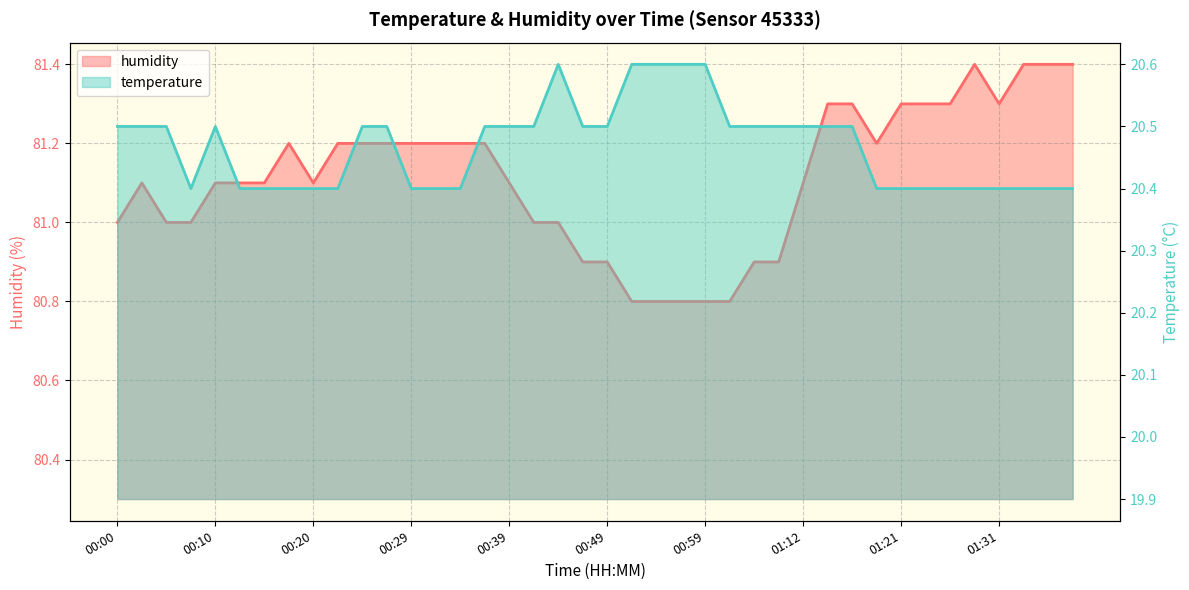

What are all the series names shown in the legend?

temperature, humidity